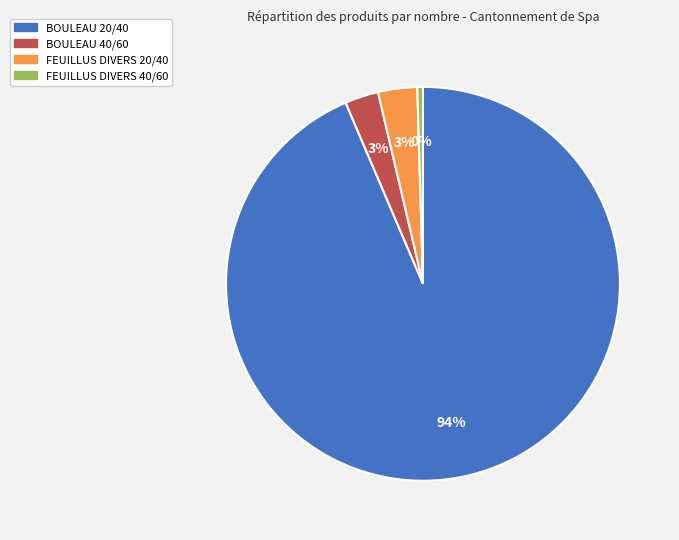

Combined, do BOULEAU 40/60 and BOULEAU 20/40 account for over 50%?

Yes